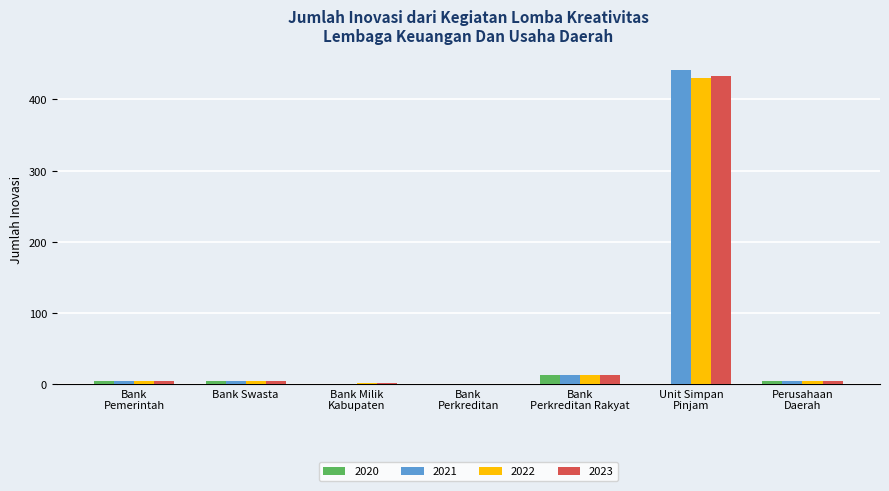

What is the sum of all 2020 values?

27